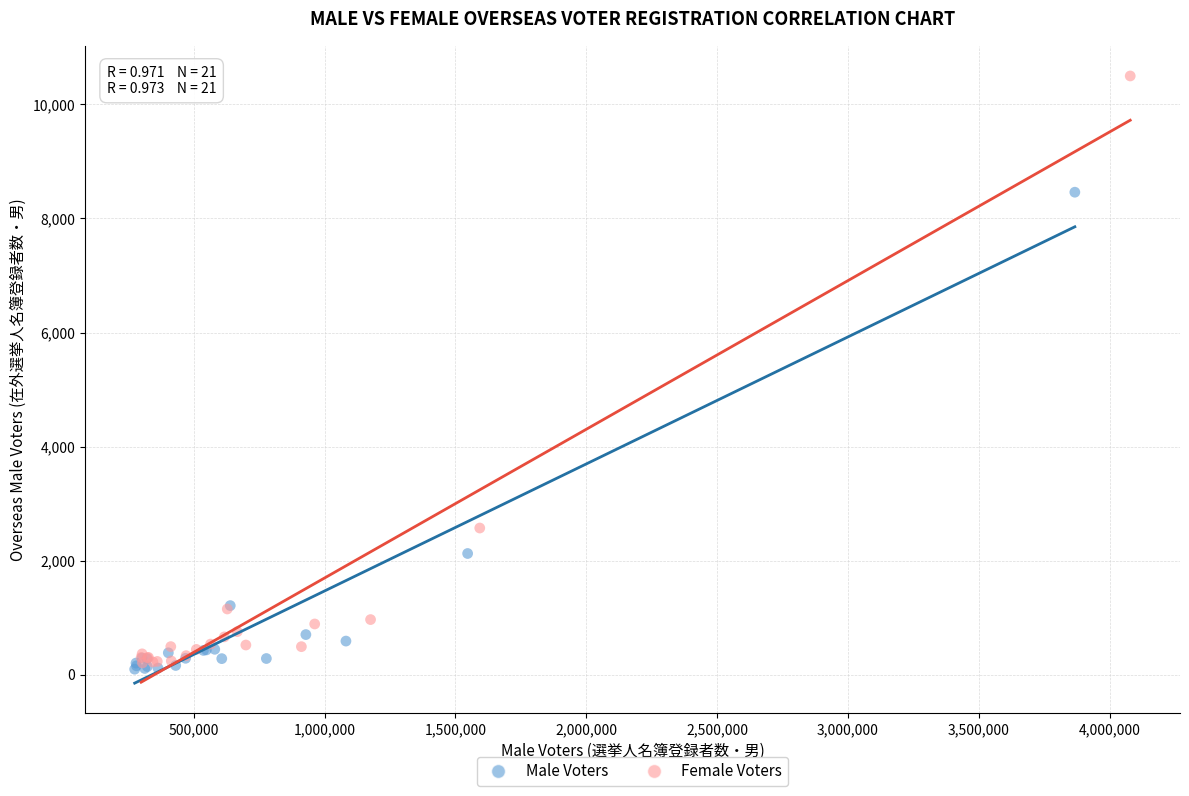

Which series has the widest spread of Y values?

Female Voters